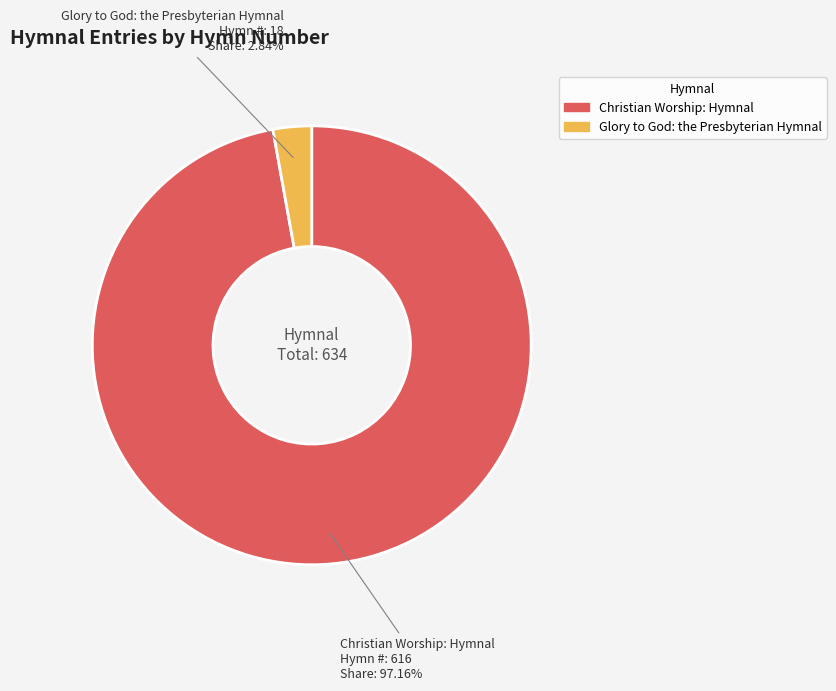

Count the number of slices in the pie.

2